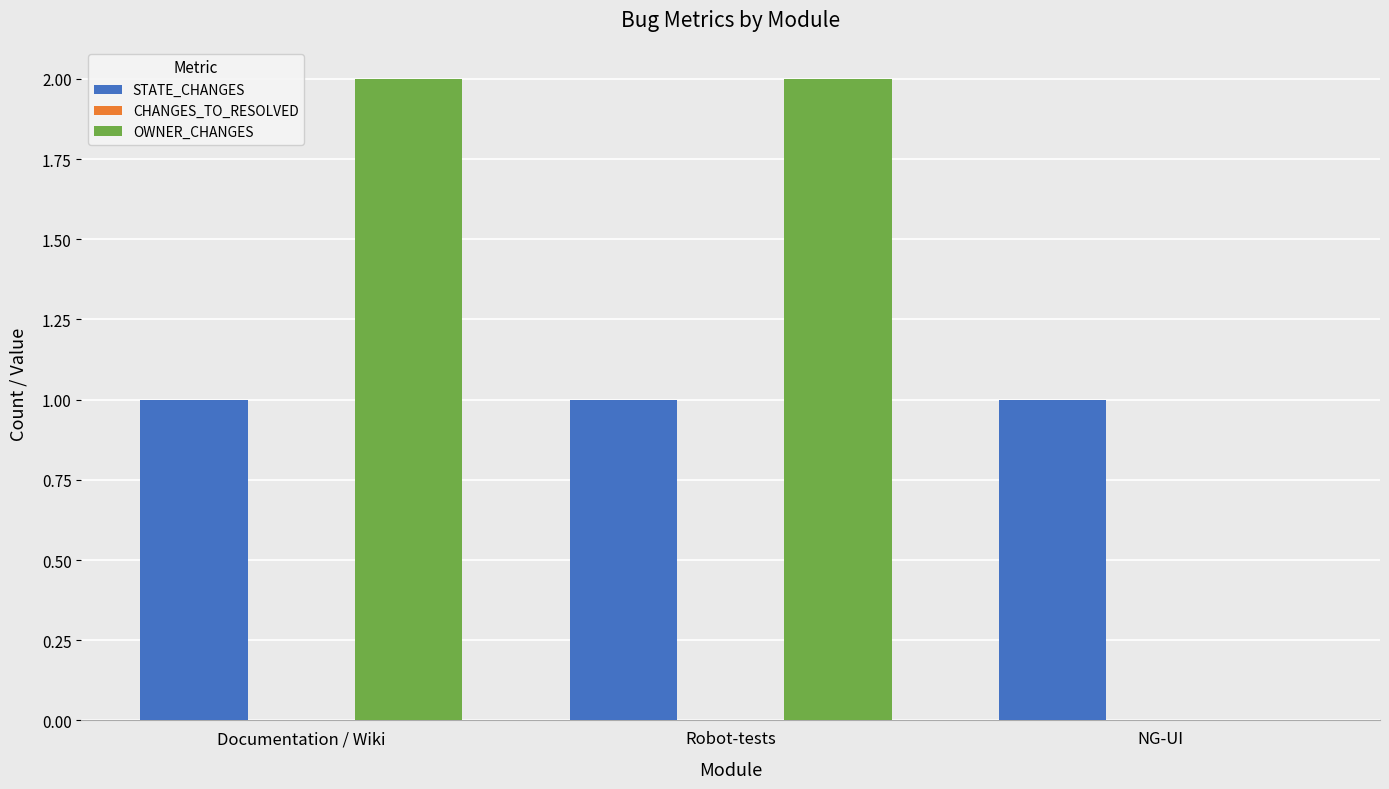

The OWNER_CHANGES series shows -1 at NG-UI. True or false?

False